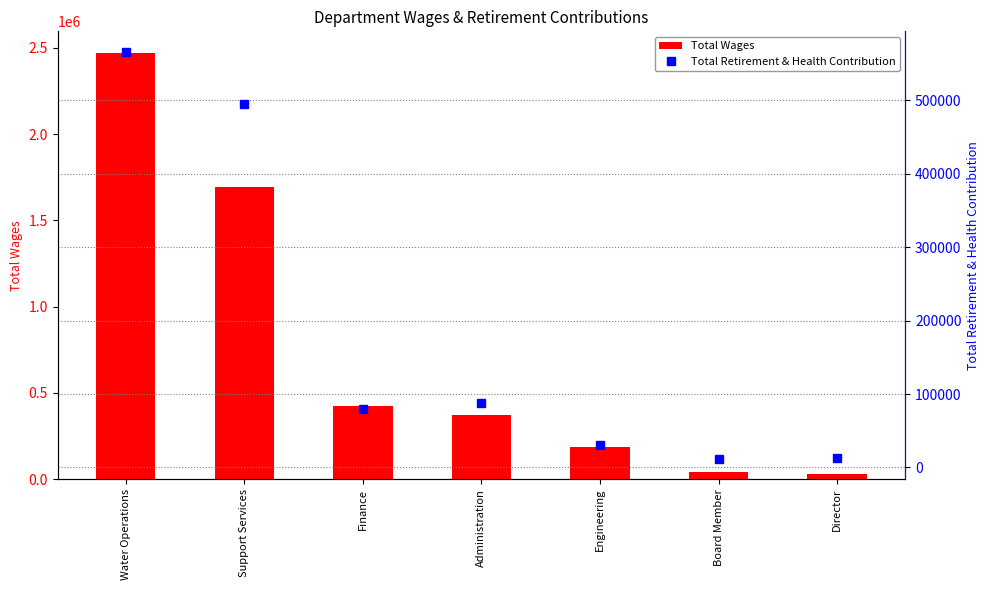

What are all the series names shown in the legend?

Total Wages, Total Retirement & Health Contribution